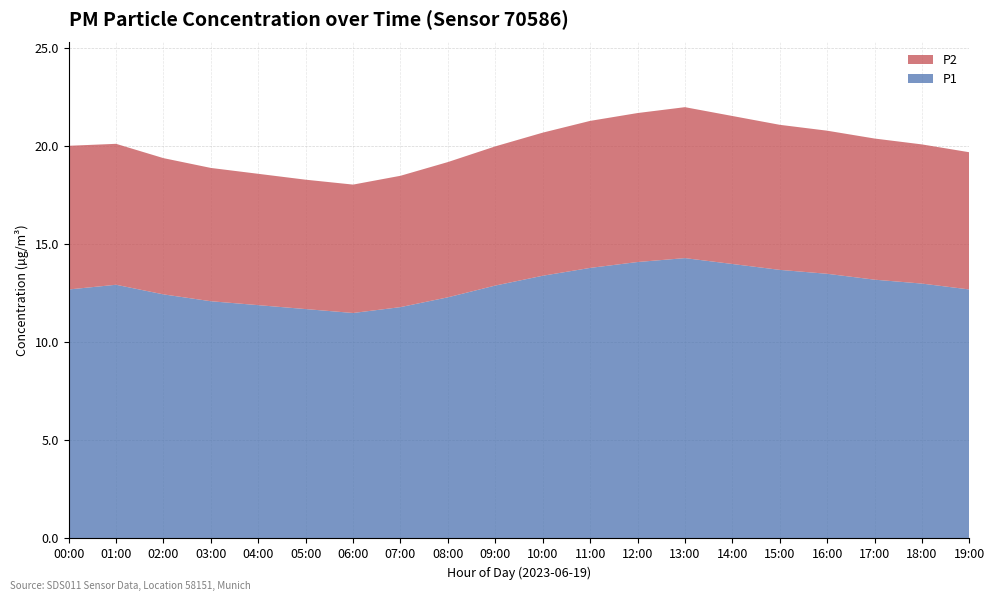

What is the maximum value for P1?

14.3